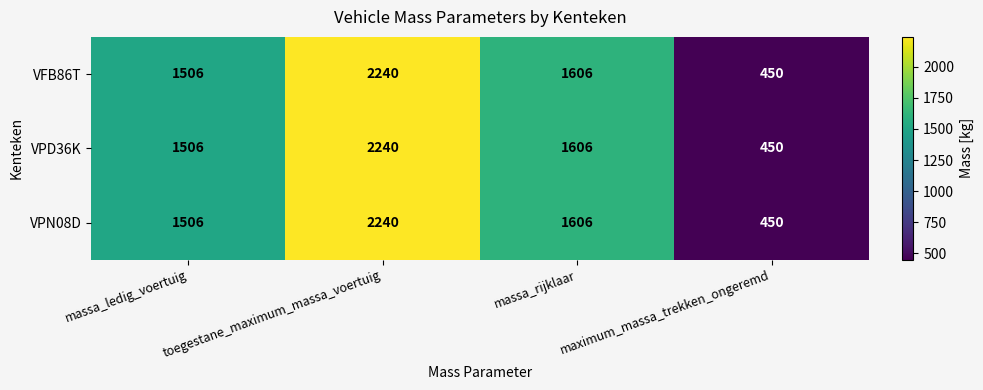

What is the smallest value displayed?

450